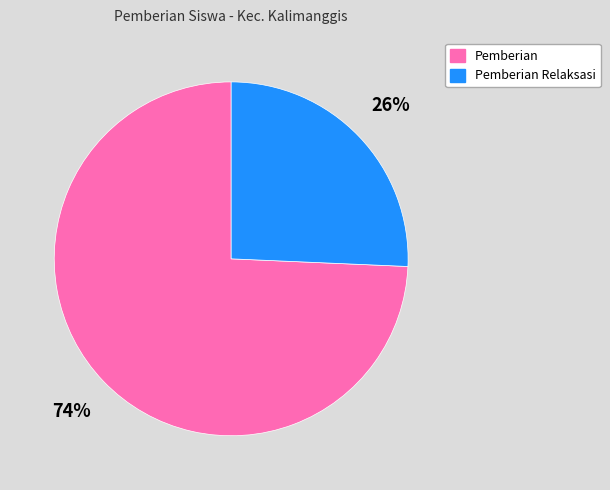

How many slices are in this pie chart?

2